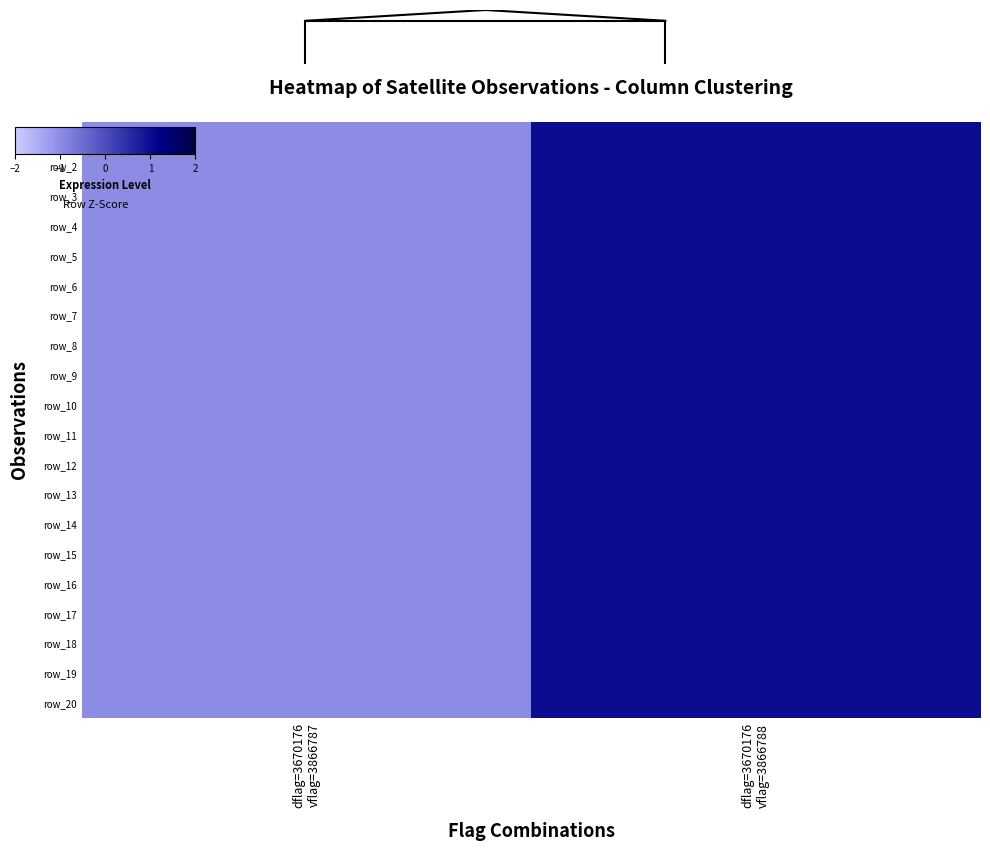

At which category does the chart reach its peak across all series?

dflag=3670176
vflag=3866788